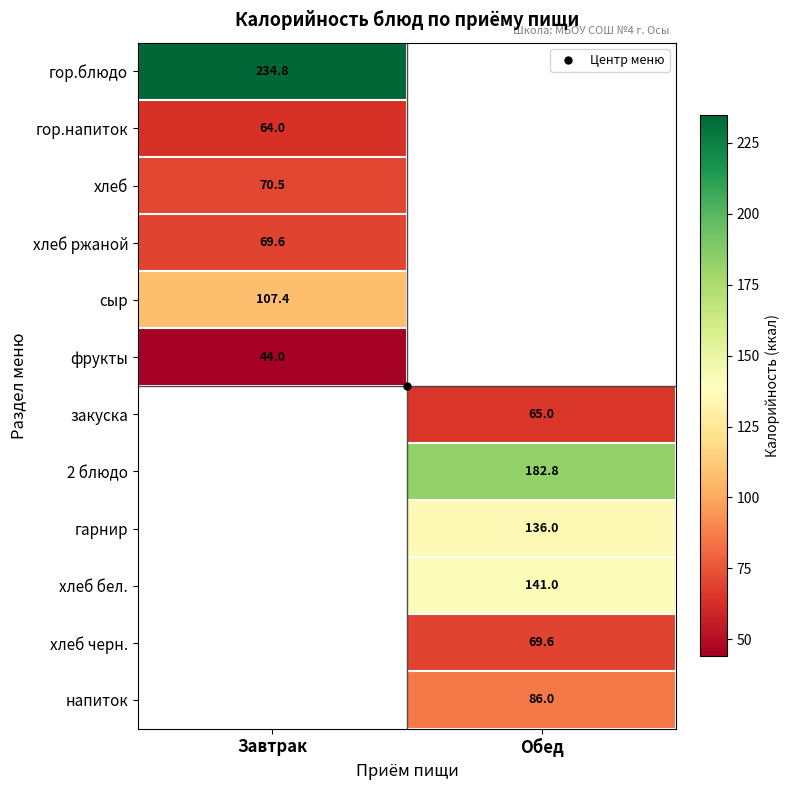

What is the highest value of the хлеб ржаной series?

69.6